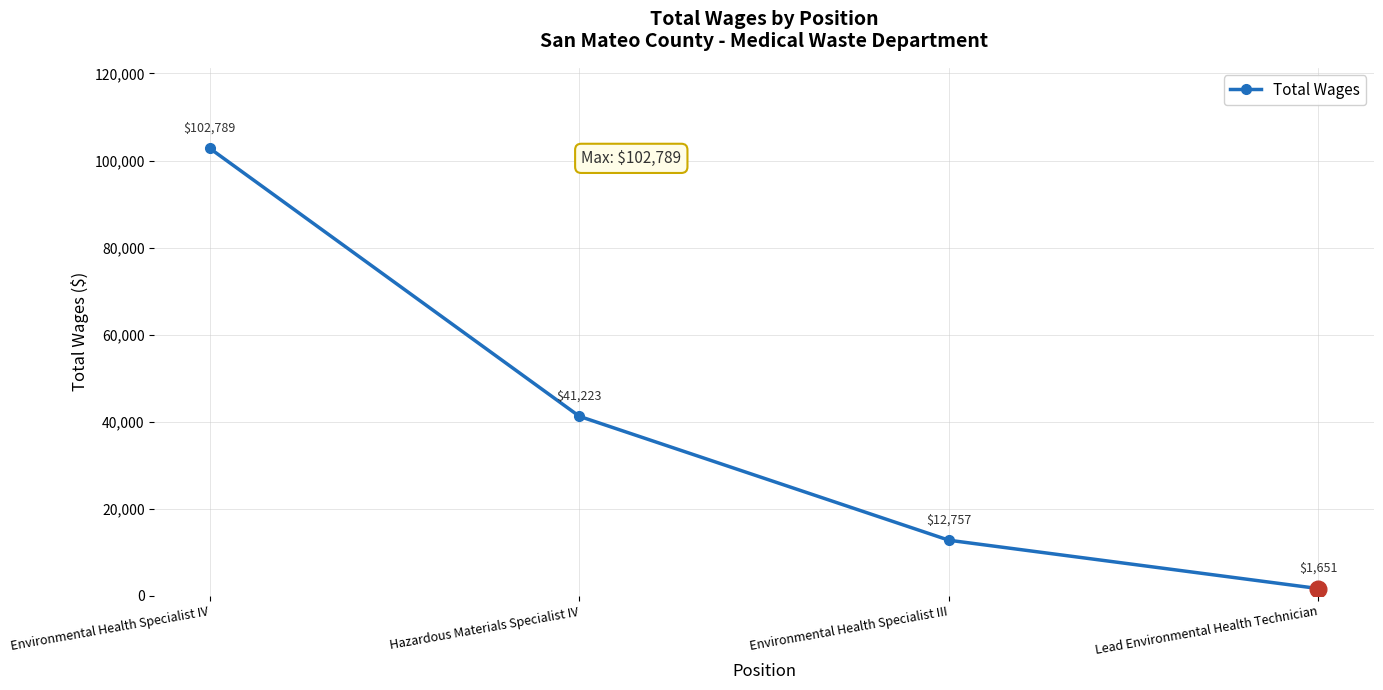

List the labels in order of value, smallest first.

Lead Environmental Health Technician, Environmental Health Specialist III, Hazardous Materials Specialist IV, Environmental Health Specialist IV